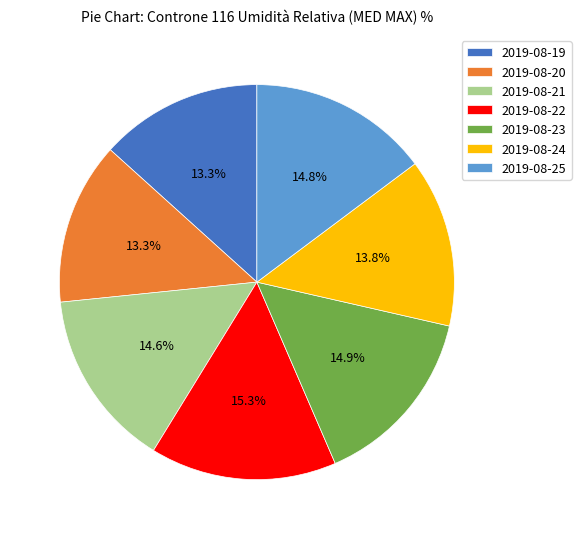

What percentage is NOT represented by 2019-08-19?

86.7%